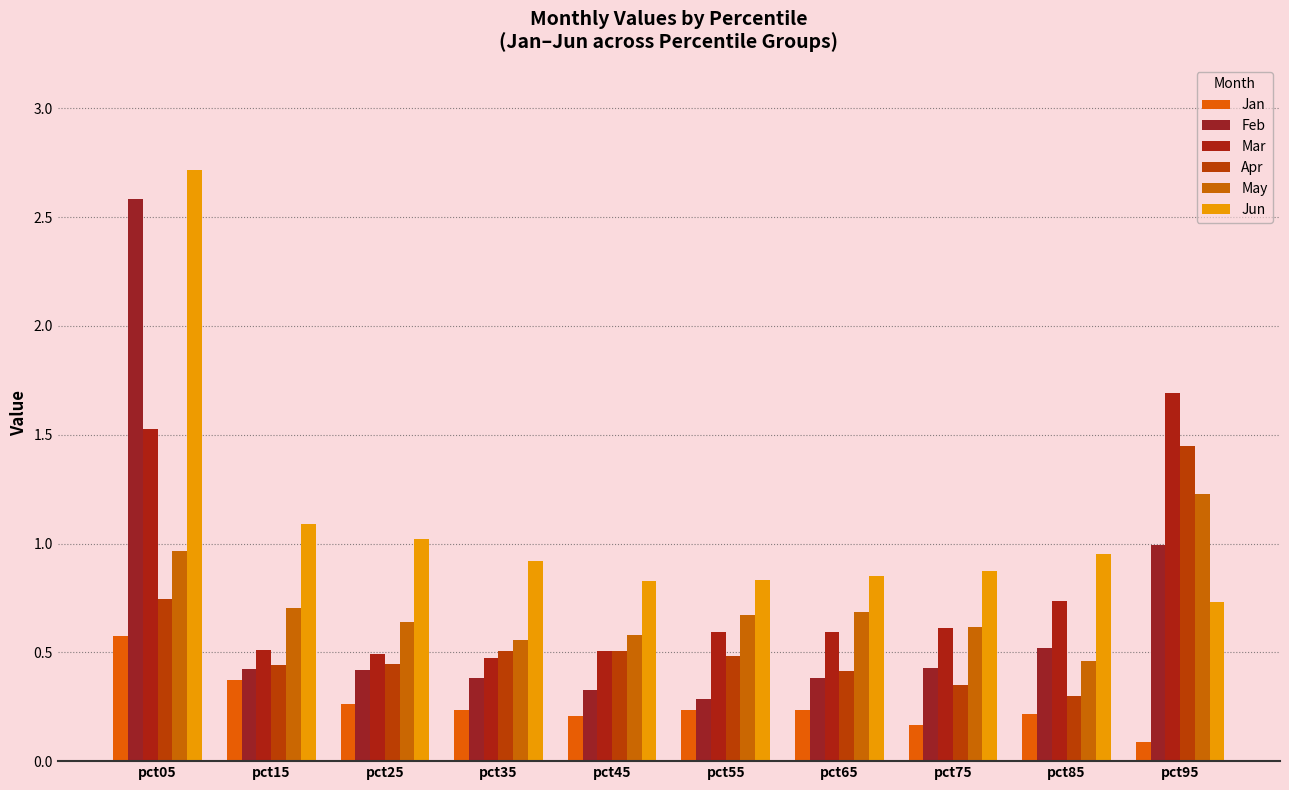

List the labels in order of Feb value, largest first.

pct05, pct95, pct85, pct75, pct15, pct25, pct35, pct65, pct45, pct55